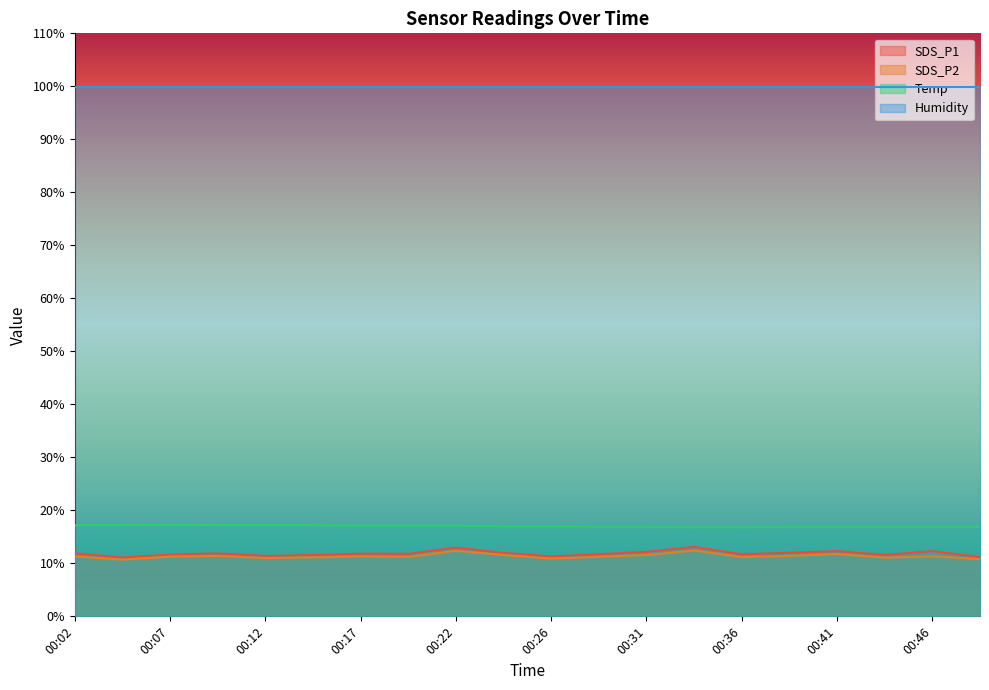

Where does the SDS_P2 series first go above 11?

00:02